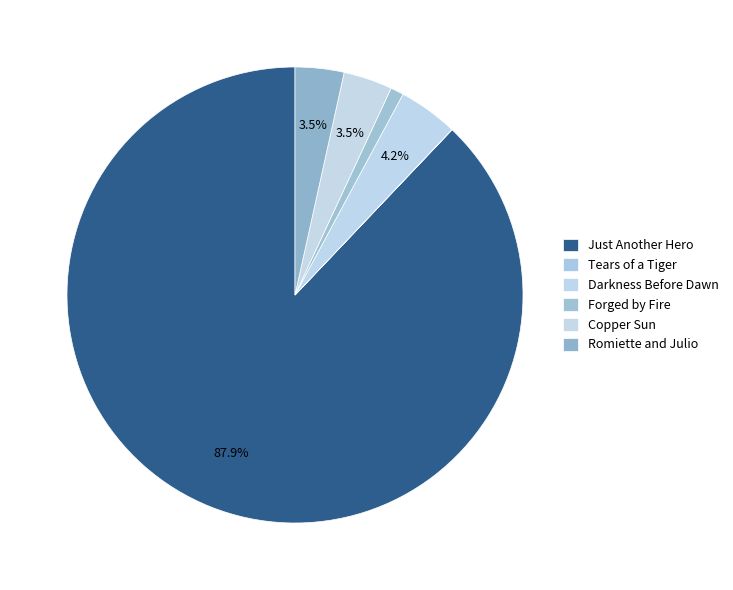

Is there a majority slice in this chart?

Yes